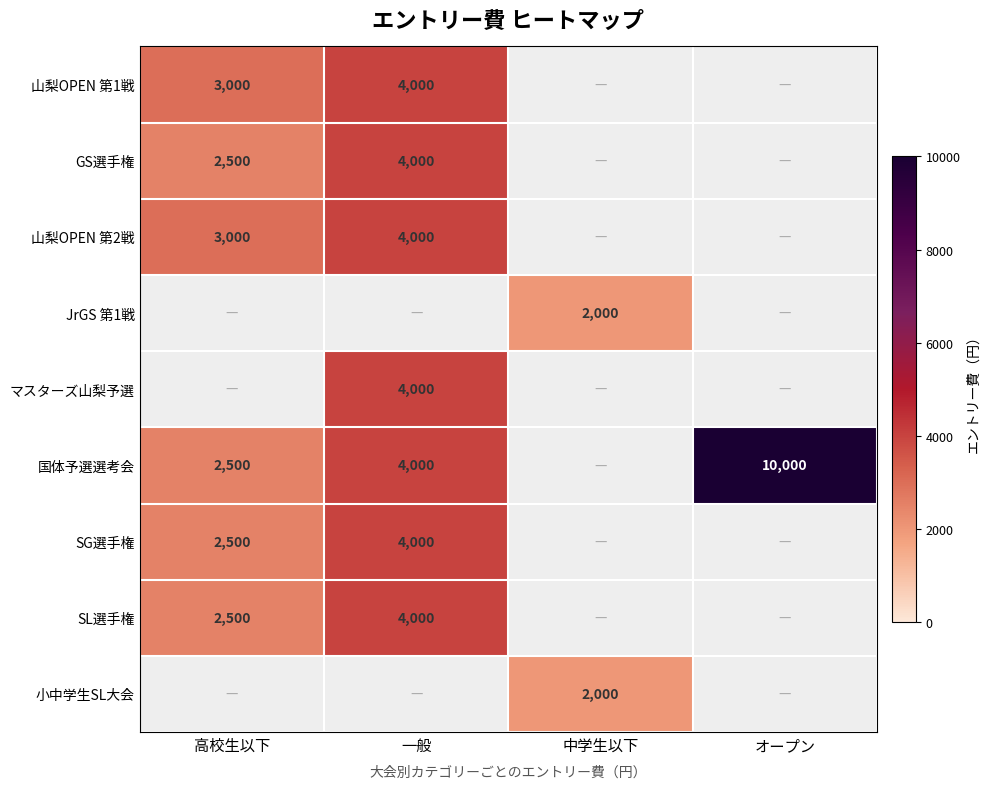

What is the greatest value displayed?

10000.0